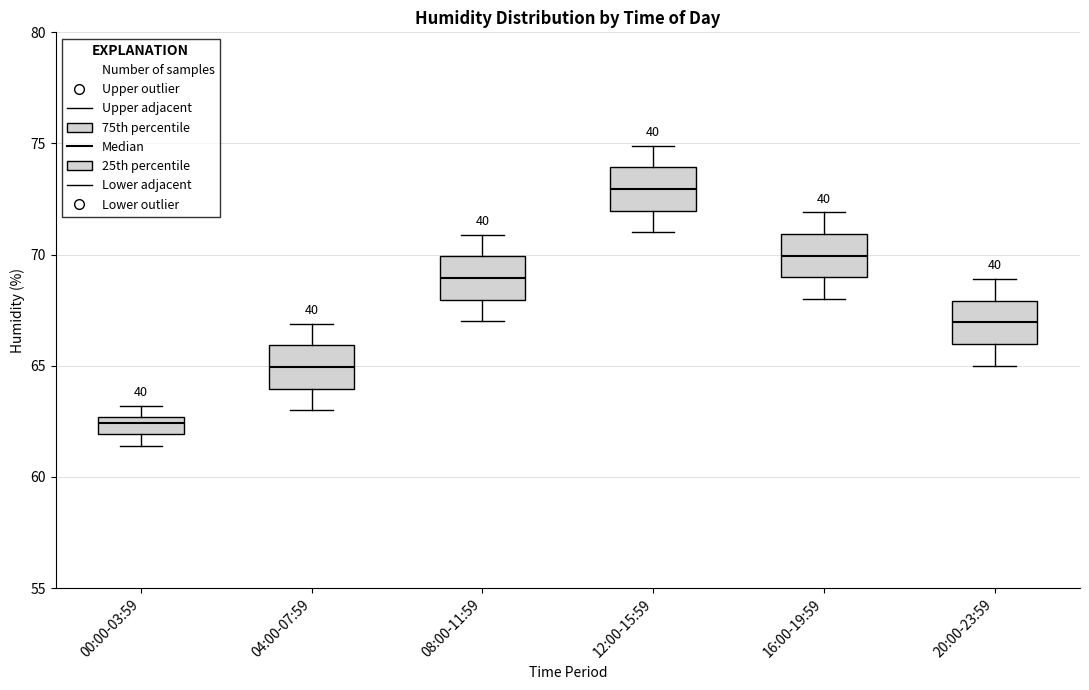

Reading left to right, transcribe this box plot: for each box, give where its median line is, the range the box spans, and where its two whiskers end, as read against the y-axis. The values are not printed on the chart, so give them approximately, as read against the axis.

00:00-03:59: median 62.5 (just below the box's upper edge), box 62.0 to 62.5, whiskers 61.5 to 63.0
04:00-07:59: median 65.0, box 64.0 to 66.0, whiskers 63.0 to 67.0
08:00-11:59: median 69.0, box 68.0 to 70.0, whiskers 67.0 to 71.0
12:00-15:59: median 73.0, box 72.0 to 74.0, whiskers 71.0 to 75.0
16:00-19:59: median 70.0, box 69.0 to 71.0, whiskers 68.0 to 72.0
20:00-23:59: median 67.0, box 66.0 to 68.0, whiskers 65.0 to 69.0